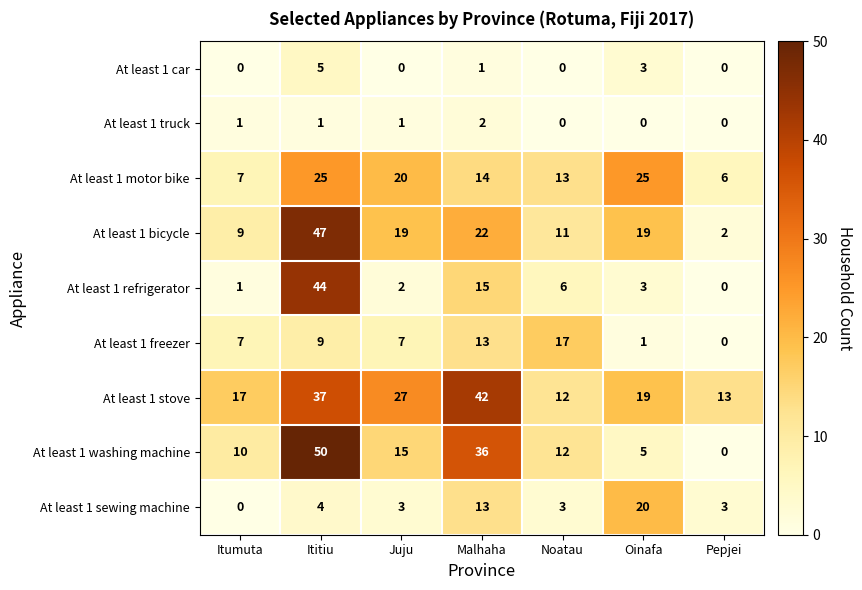

Is it true that At least 1 sewing machine equals 5 at Oinafa?

False